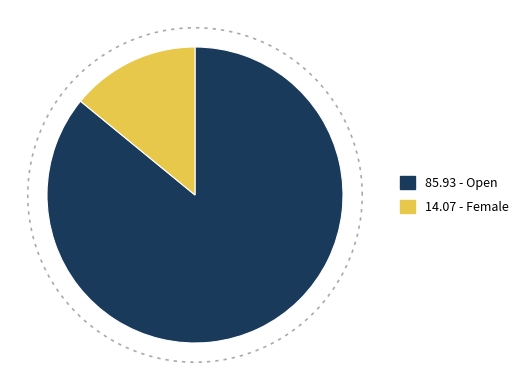

Which slice represents more than half of the pie?

Open